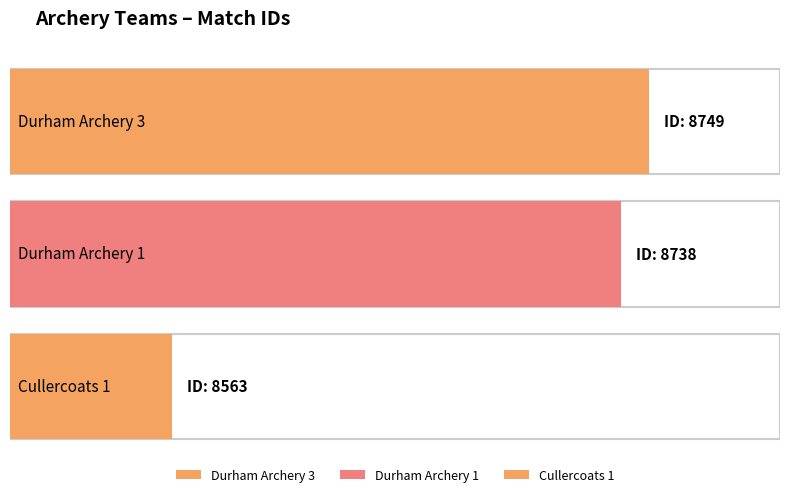

Reading right to left, transcribe all the data shown in this chart.

Cullercoats 1=8563	Durham Archery 1=8738	Durham Archery 3=8749